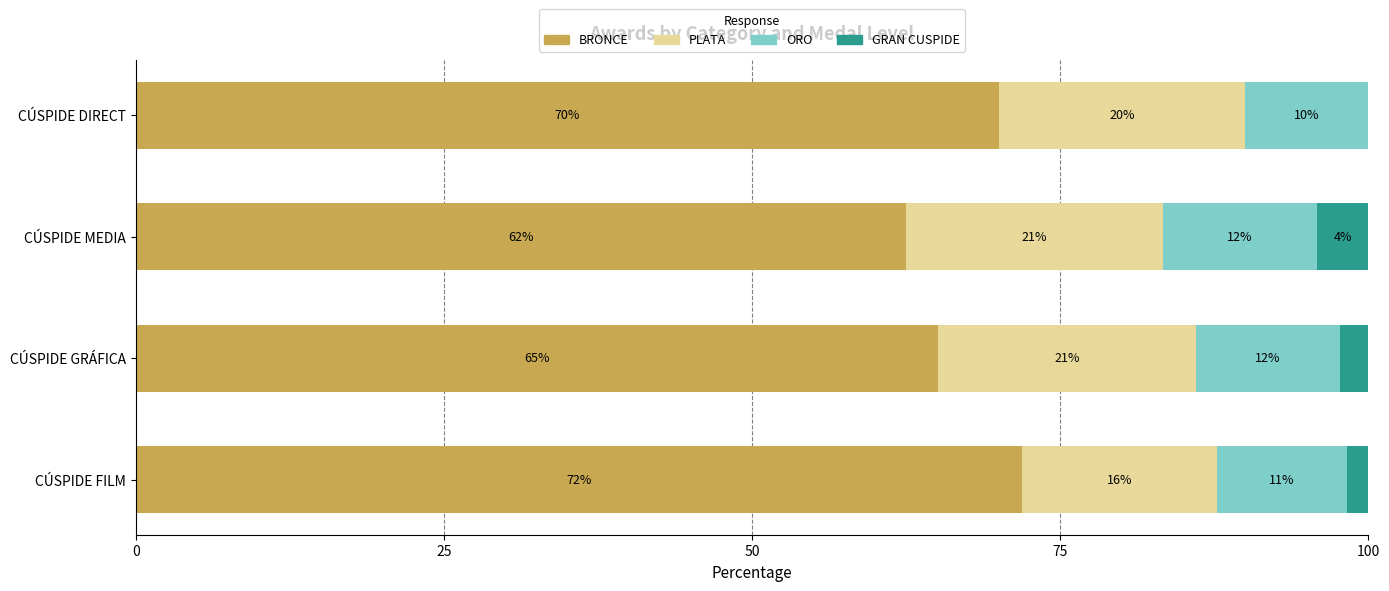

What are all the series names shown in the legend?

BRONCE, PLATA, ORO, GRAN CUSPIDE